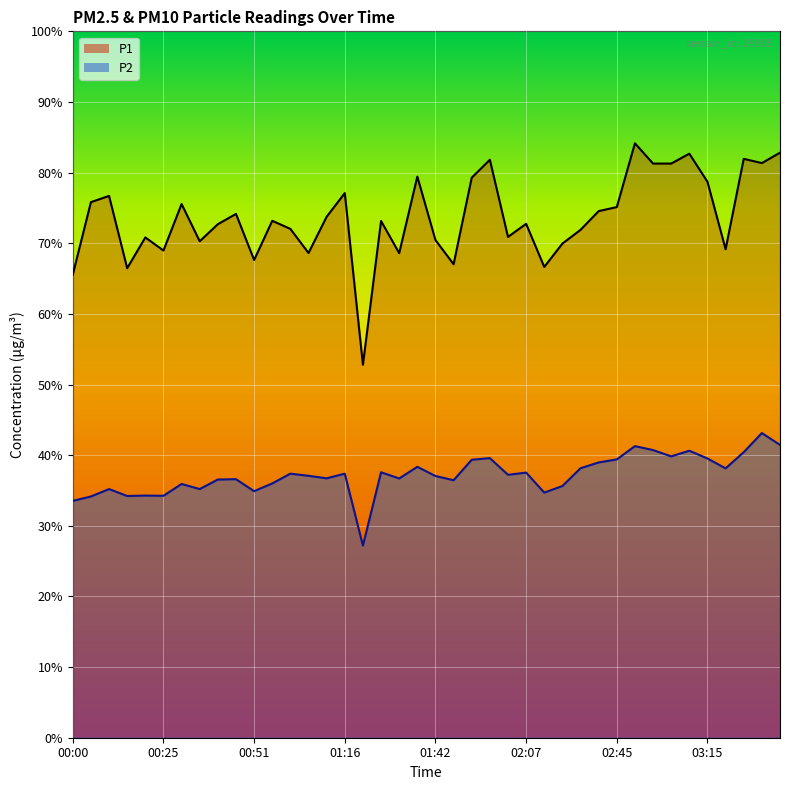

Reading left to right, what are all the values shown in this chart?

P1: 00:00=65.5	00:05=75.8	00:10=76.7	00:15=66.5	00:20=70.8	00:25=69.0	00:30=75.5	00:35=70.3	00:41=72.7	00:46=74.2	00:51=67.6	00:56=73.2	01:01=72.0	01:06=68.6	01:11=73.8	01:16=77.1	01:21=52.8	01:26=73.2	01:32=68.6	01:37=79.4	01:42=70.5	01:47=67.0	01:52=79.3	01:57=81.8	02:02=70.9	02:07=72.8	02:12=66.7	02:17=70.0	02:34=71.9	02:40=74.5	02:45=75.1	02:50=84.2	02:55=81.3	03:00=81.3	03:10=82.7	03:15=78.7	03:21=69.2	03:26=82.0	03:31=81.3	03:36=82.8
P2: 00:00=33.5	00:05=34.1	00:10=35.2	00:15=34.2	00:20=34.3	00:25=34.2	00:30=35.9	00:35=35.2	00:41=36.5	00:46=36.6	00:51=34.9	00:56=36.0	01:01=37.4	01:06=37.1	01:11=36.7	01:16=37.4	01:21=27.2	01:26=37.6	01:32=36.7	01:37=38.4	01:42=37.0	01:47=36.5	01:52=39.4	01:57=39.6	02:02=37.2	02:07=37.5	02:12=34.7	02:17=35.6	02:34=38.1	02:40=39.0	02:45=39.4	02:50=41.3	02:55=40.7	03:00=39.8	03:10=40.6	03:15=39.5	03:21=38.1	03:26=40.4	03:31=43.1	03:36=41.5